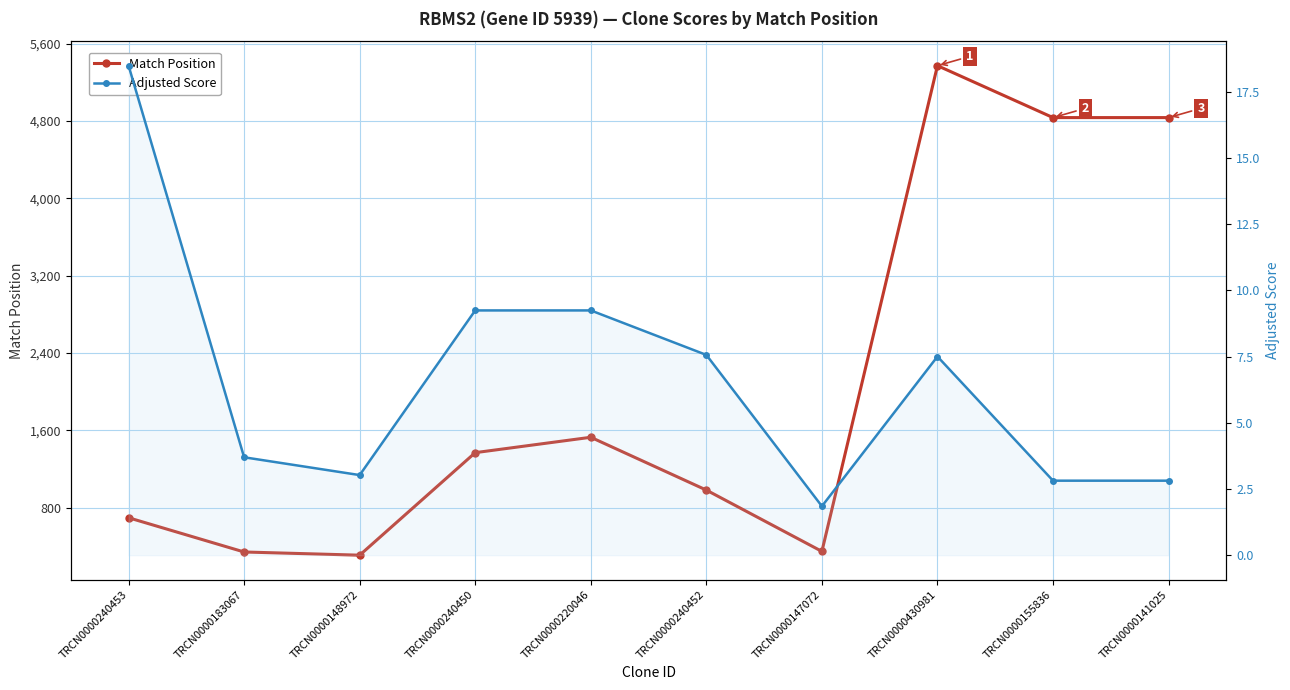

How many interior local valleys does the Match Position series have?

2